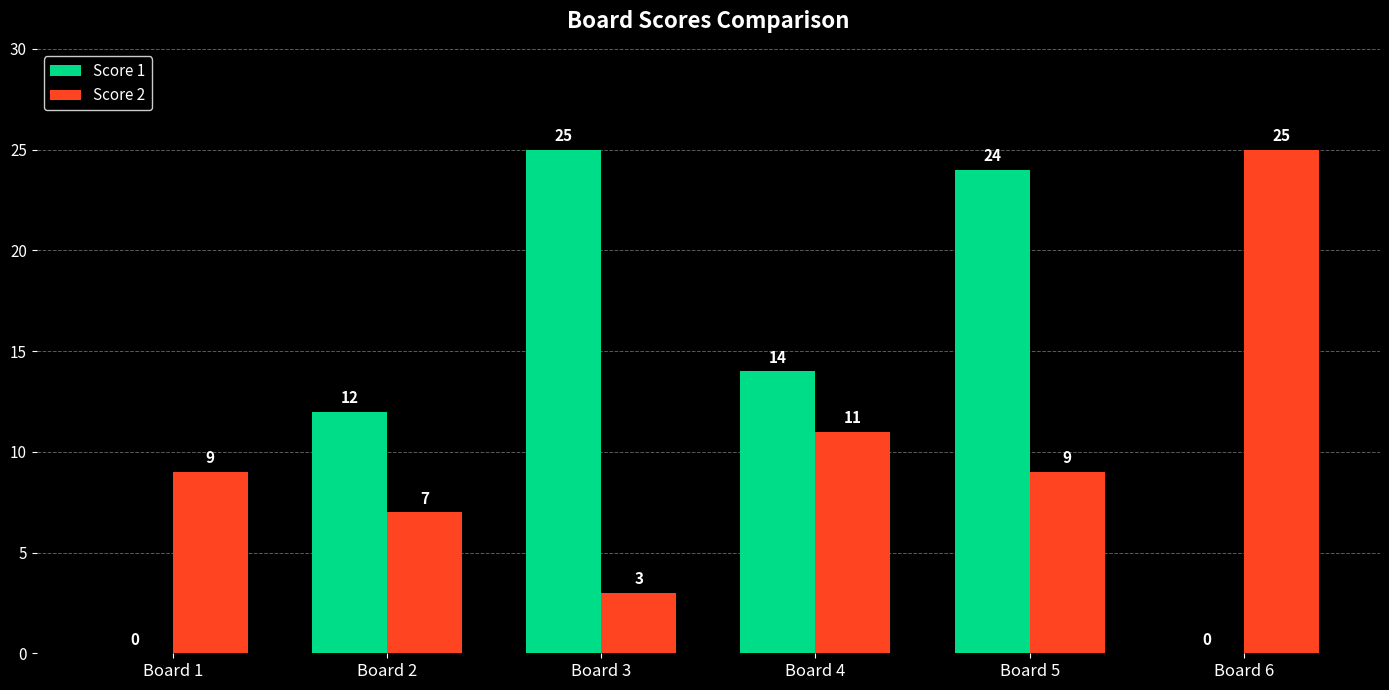

Is the value of Score 2 at Board 1 greater than the value of Score 1 at Board 4?

No